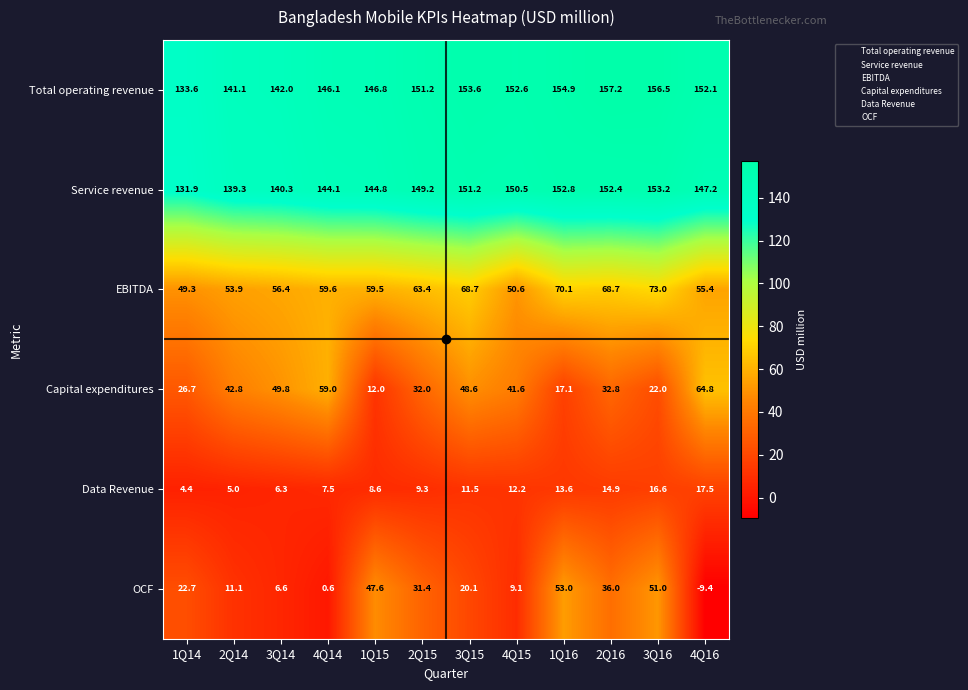

What is the total value across all series at 4Q15?

416.6